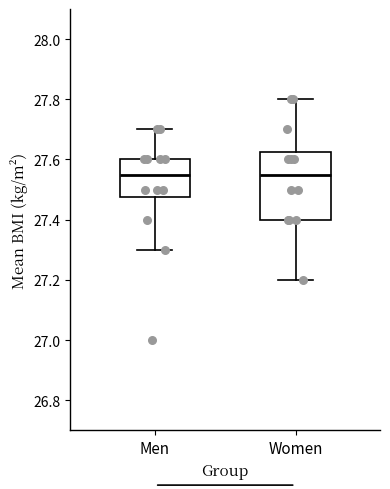

Comparing the boxes themselves (not the whiskers), which one is the tallest?

Women